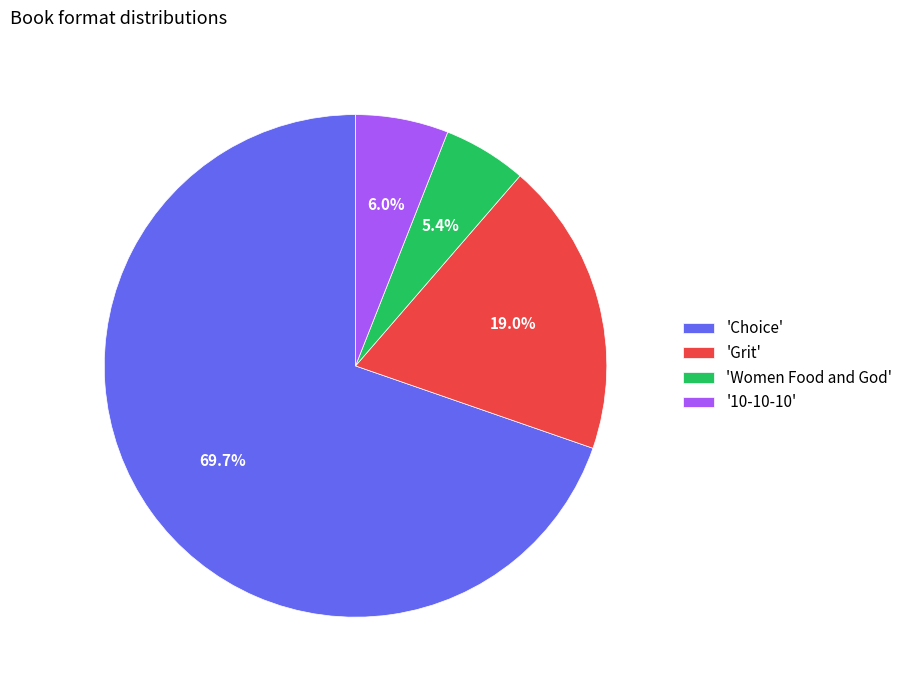

What is the total percentage of 'Choice' and 'Grit'?

88.6%